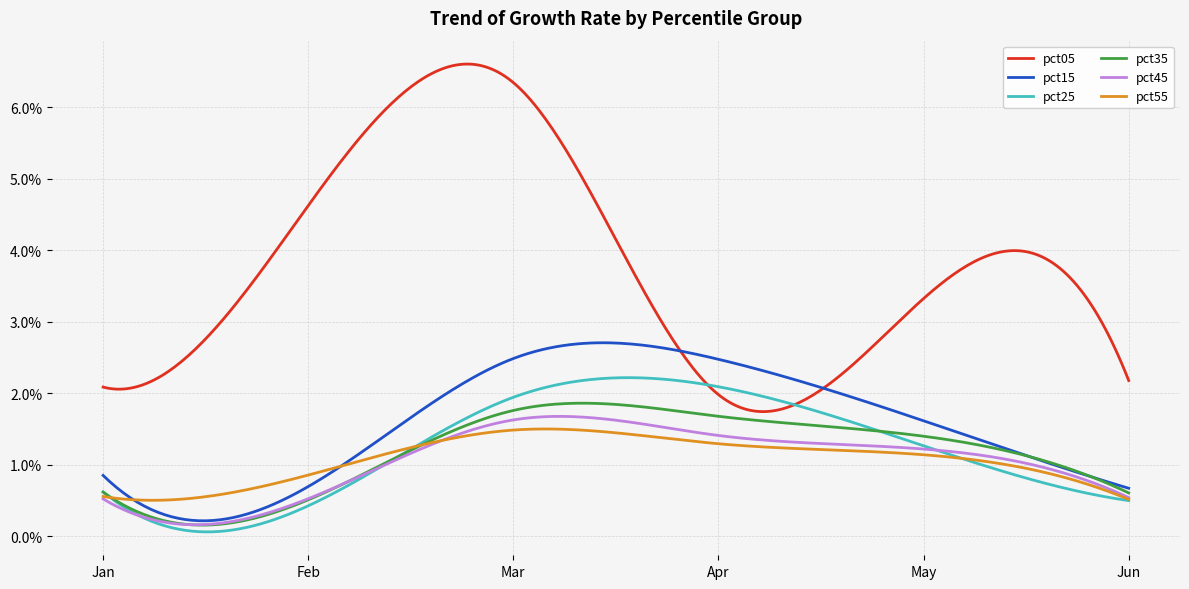

True or false: pct15 and pct55 cross at least once.

True